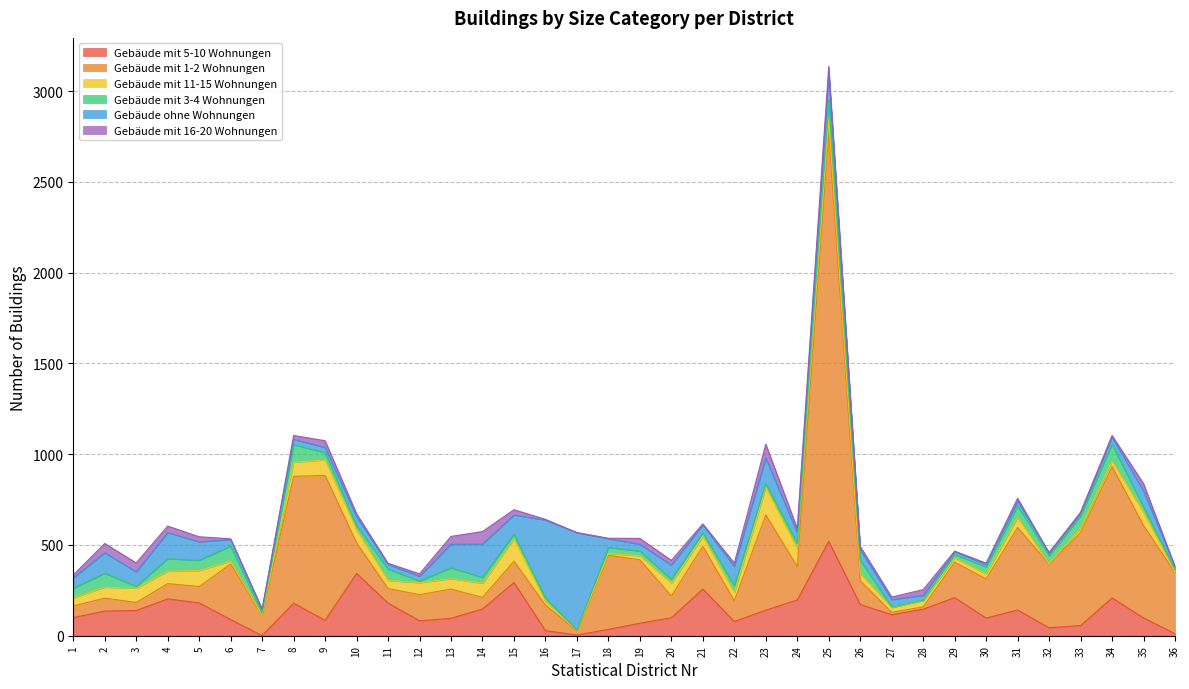

What is the spread (max minus min) of values at 17?

537